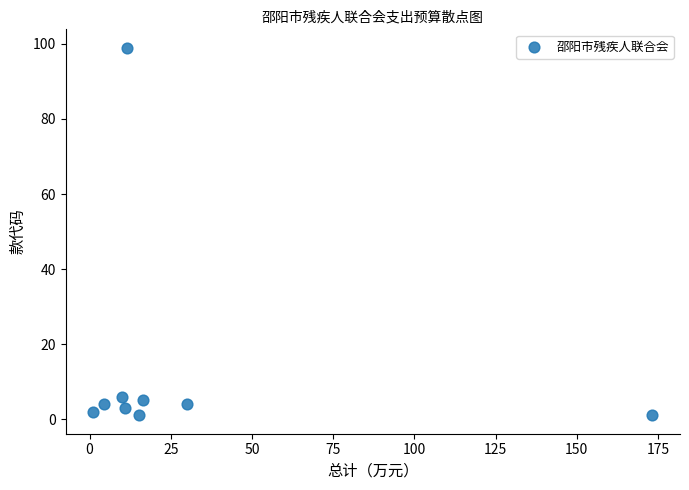

What is the average Y value?

14